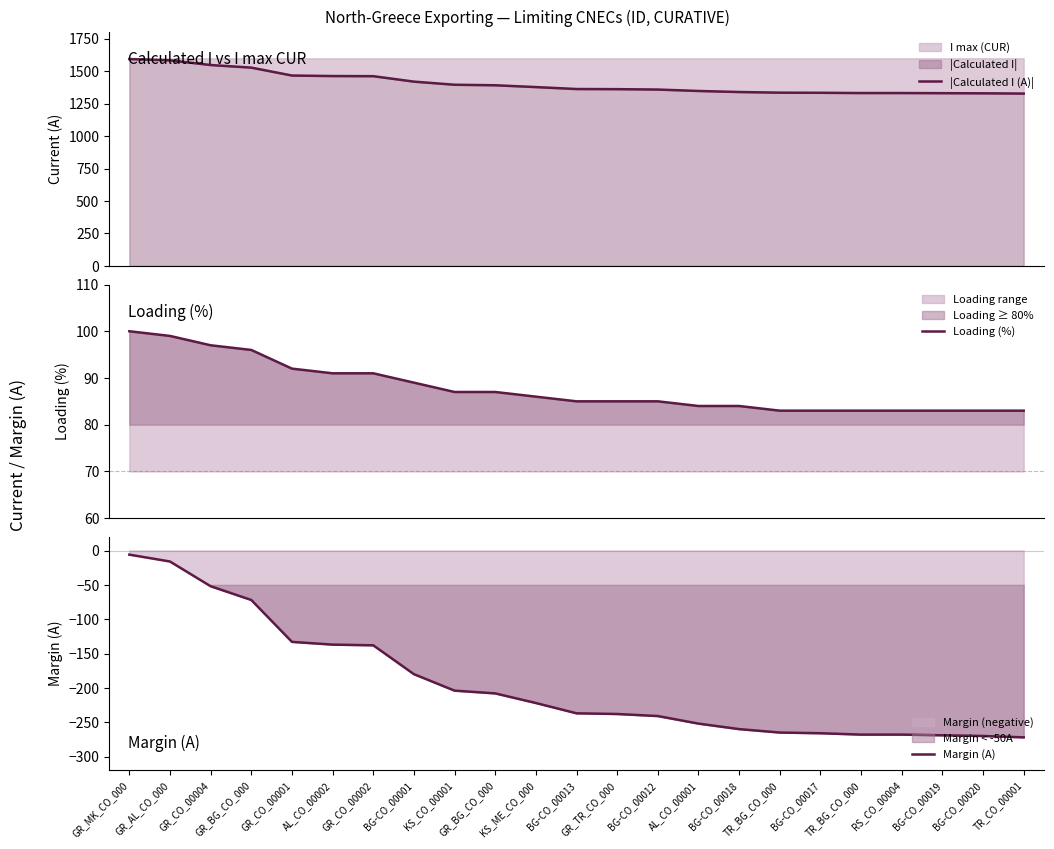

What is the sum of the Margin (A) values at GR_MK_CO_000 and AL_CO_00002?

-143